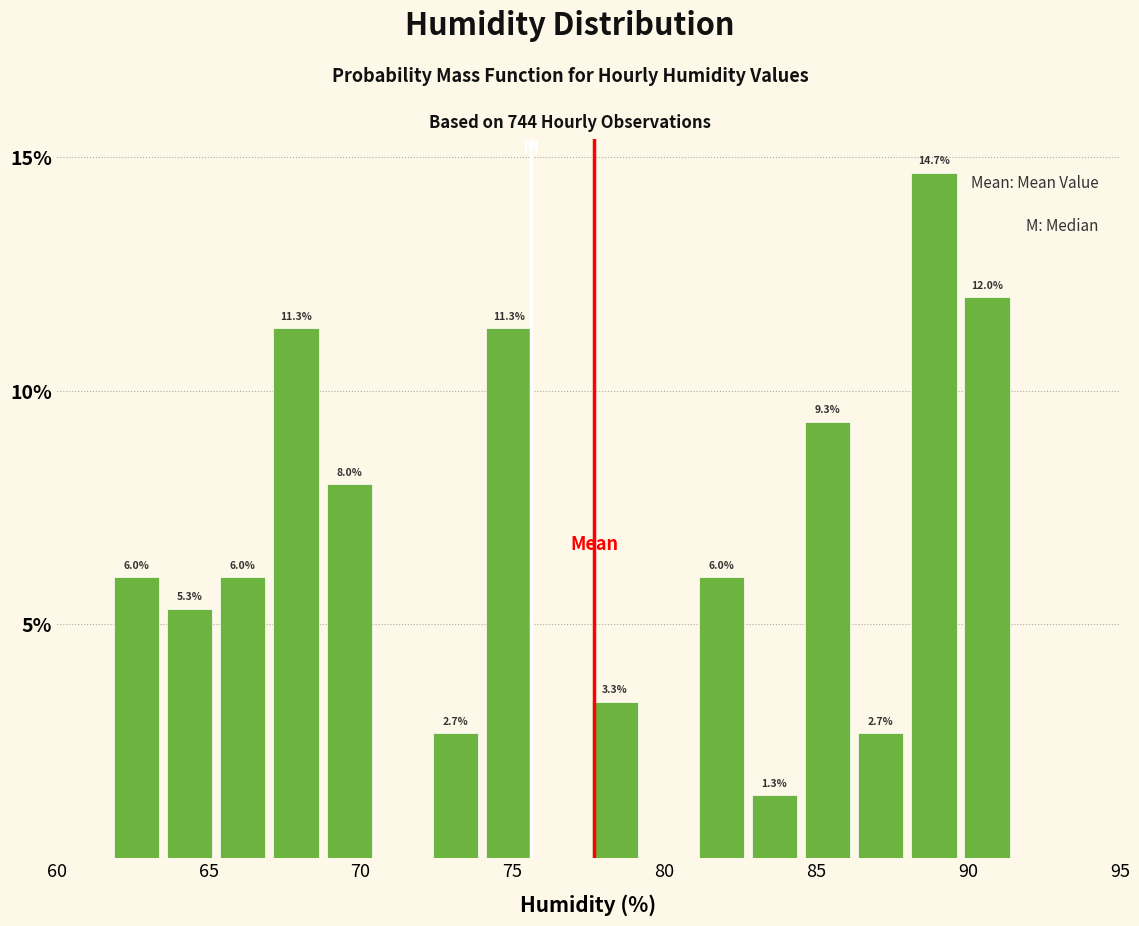

Around what value on the x-axis is the tallest bar? Give the approximate position of its centre, as read against the axis.

89.0